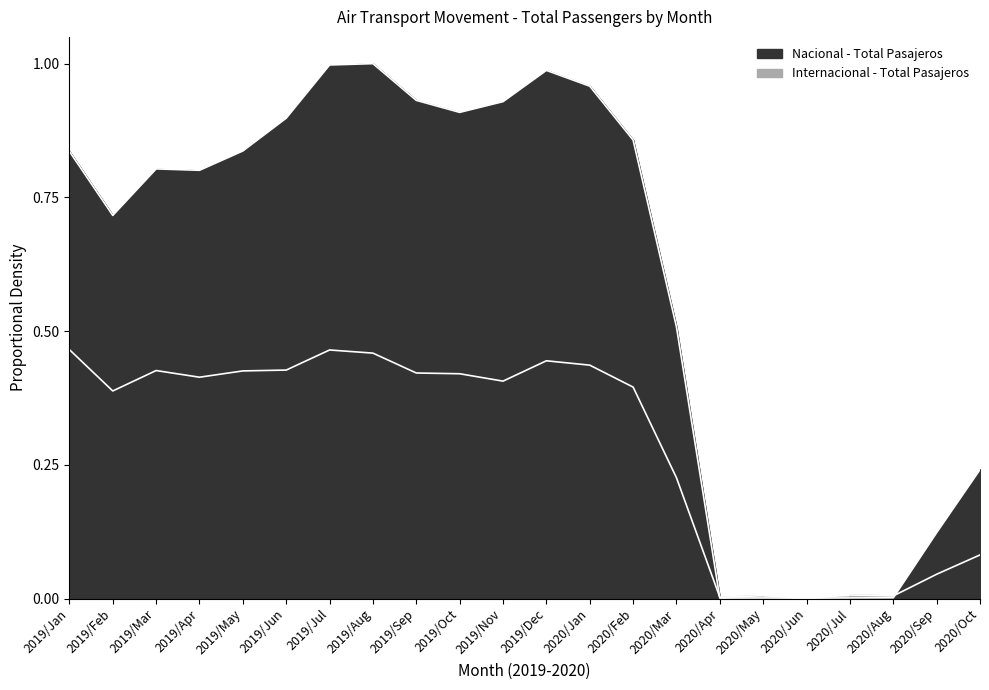

What is the difference between the Internacional - Total Pasajeros values at 2019/Nov and 2020/Apr?

0.4